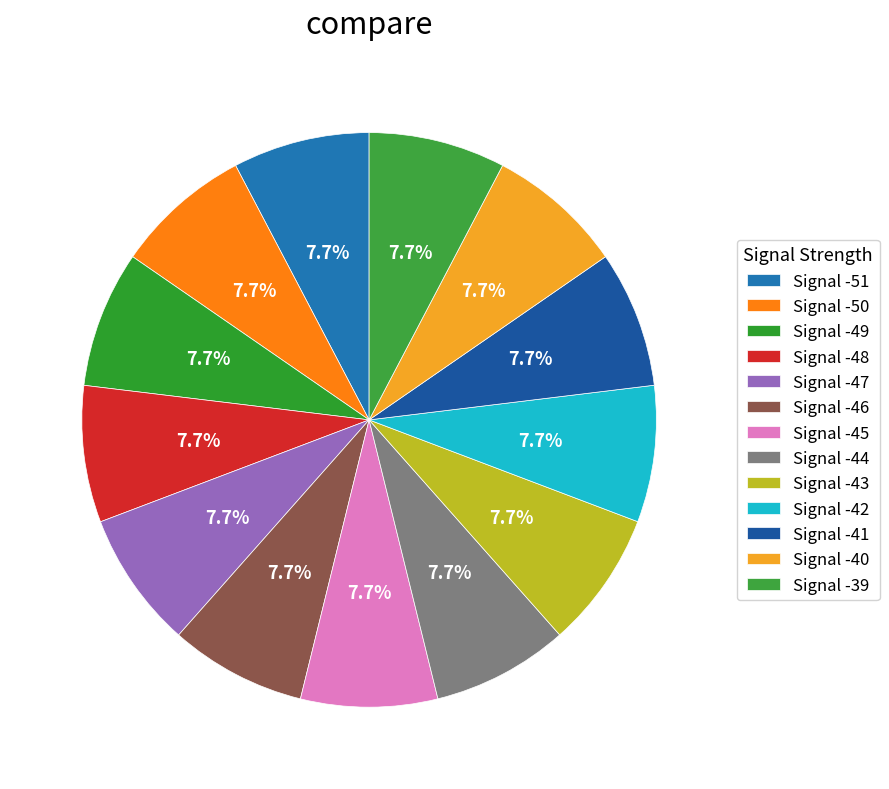

Is there any slice that represents more than half of the pie?

No